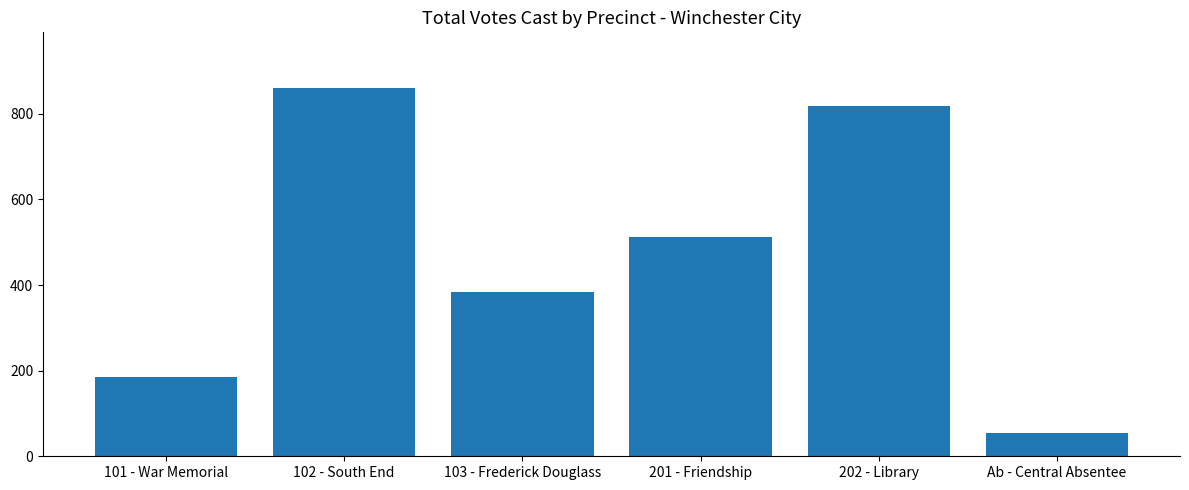

What is the difference between the values at 201 - Friendship and 101 - War Memorial?

325